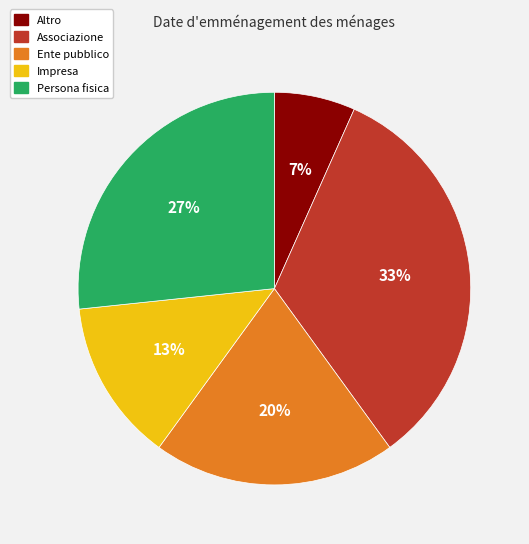

How many segments does this pie chart have?

5